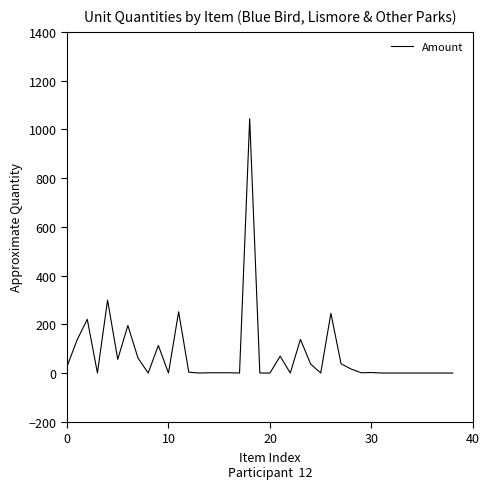

What is the greatest value displayed?

1044.0